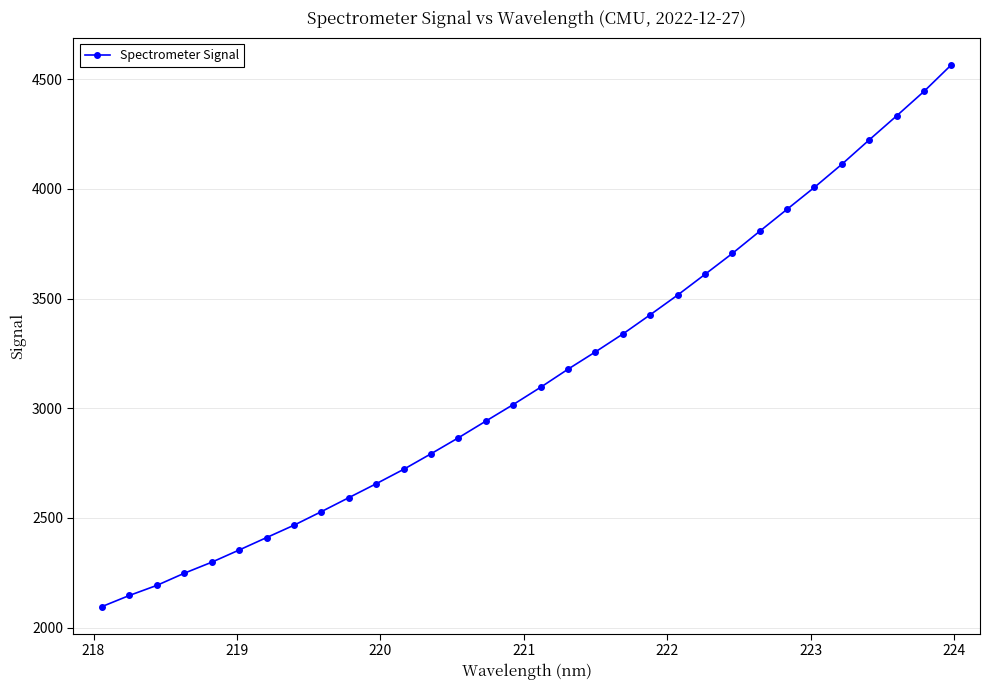

What is the average value?

3151.8